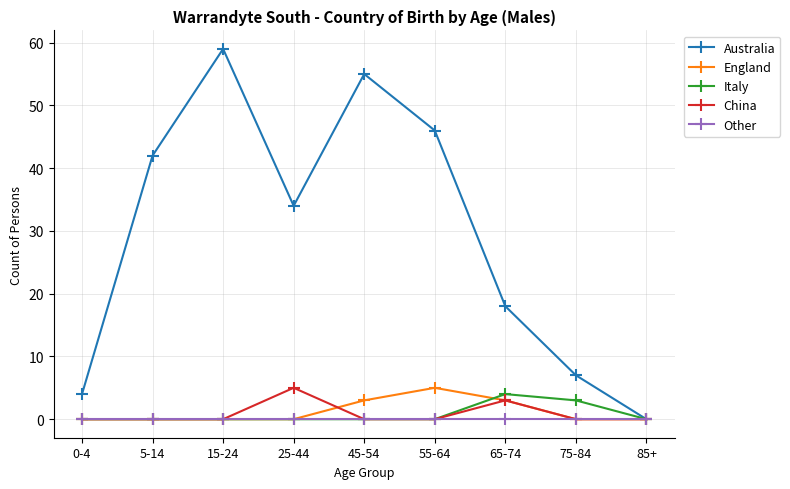

The value of China at 75-84 is 0. True or false?

True